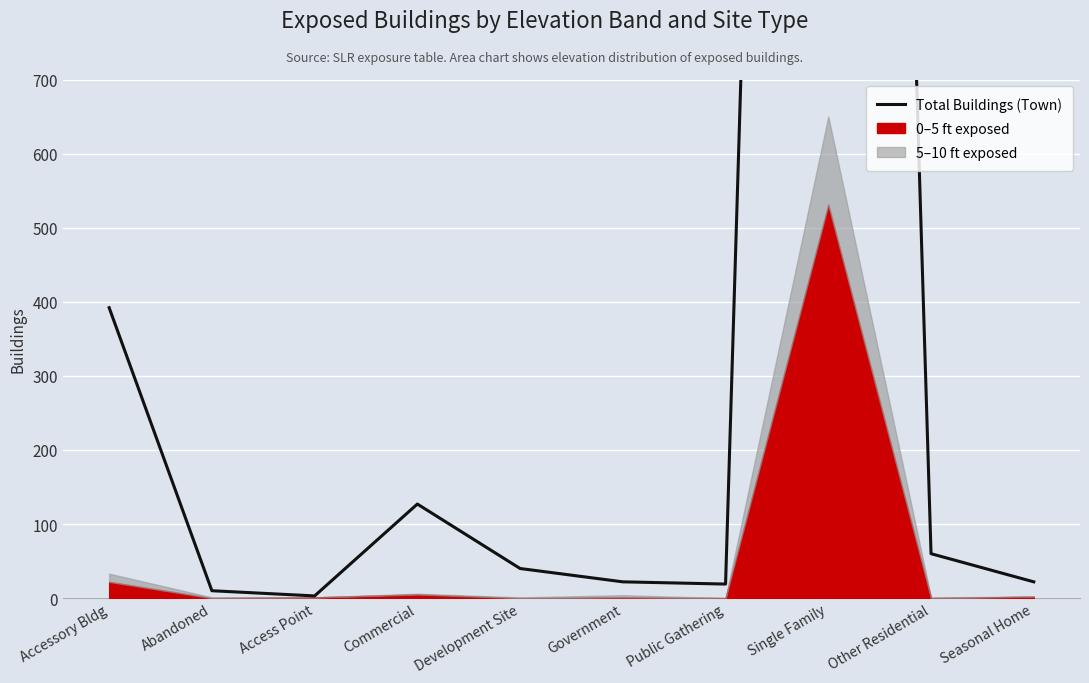

How many data points does each series have?

10